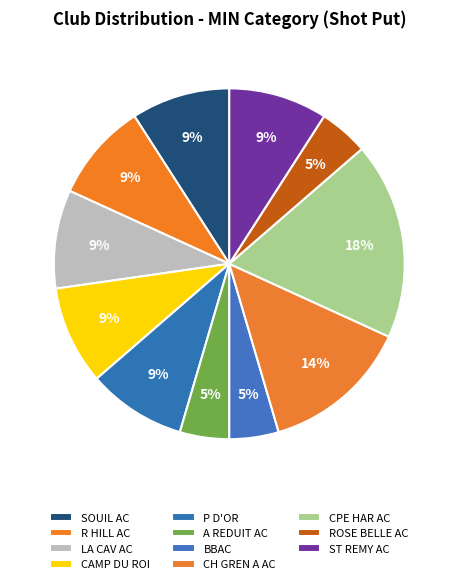

To the nearest percent, what is the combined percentage of ROSE BELLE AC and A REDUIT AC?

10%